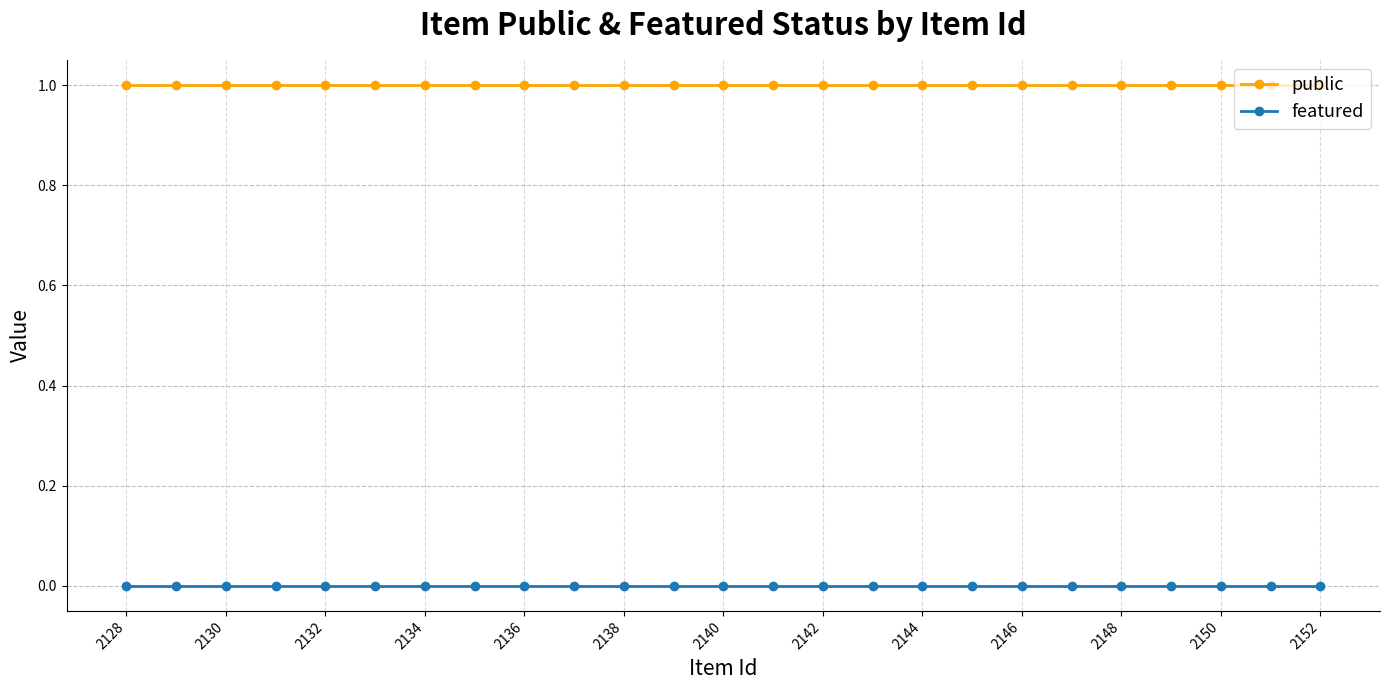

List the series in order of their overall mean, highest first.

public, featured